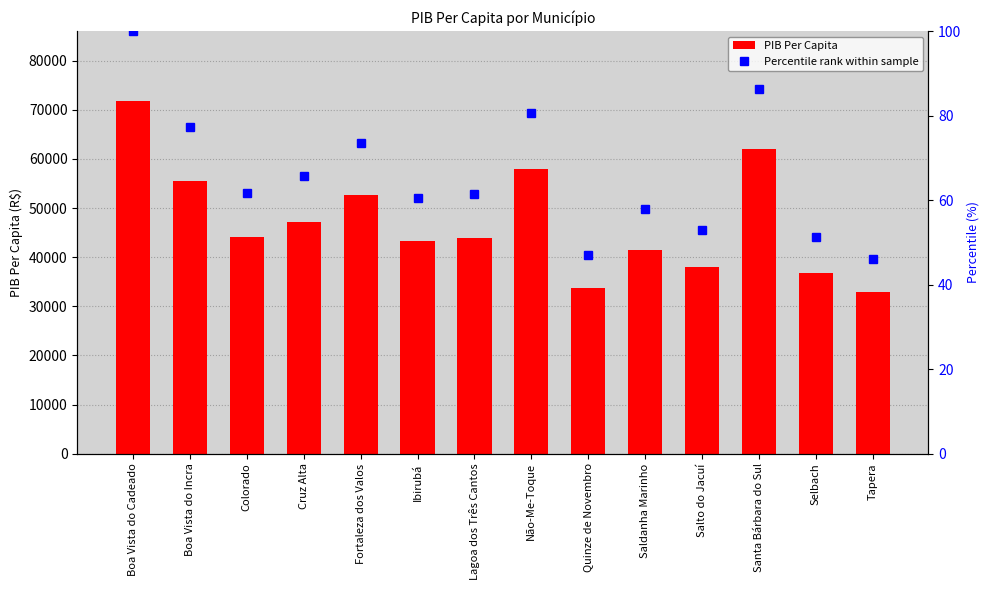

What is the lowest value of the PIB Per Capita series?

32972.1